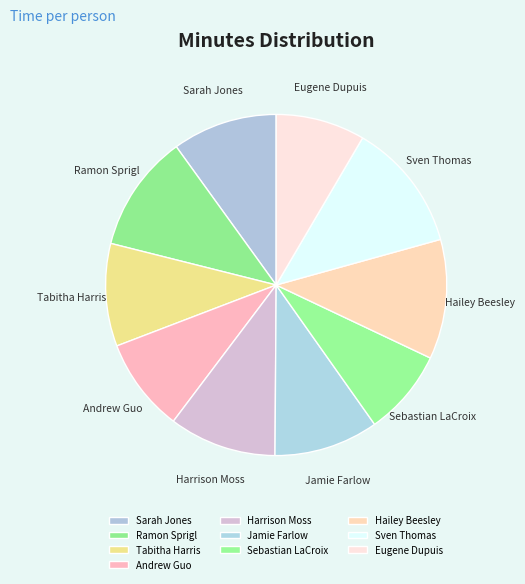

Between Ramon Sprigl and Andrew Guo, which is larger?

Ramon Sprigl